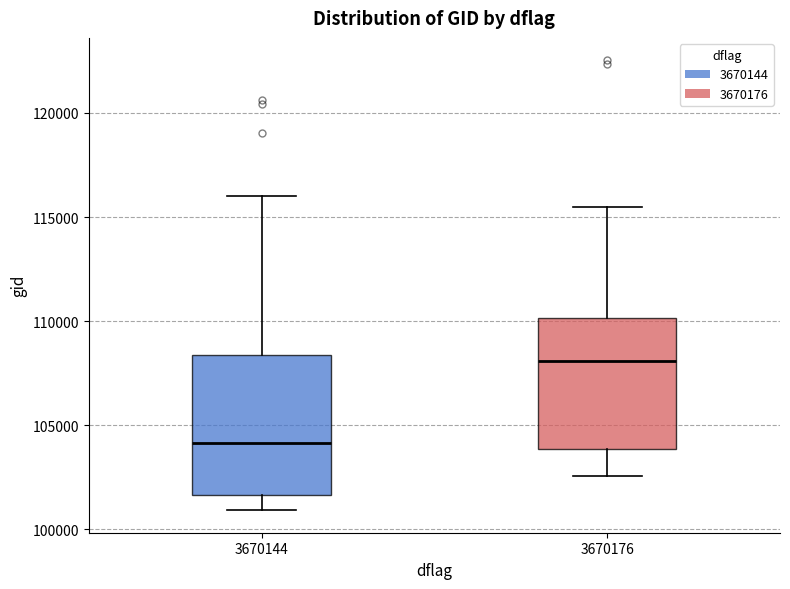

Reading left to right, read every box against the y-axis: the position of its median line, the range the box covers, and the ends of its whiskers. The values are not printed on the chart, so give them approximately, as read against the axis.

3670144: median 104000, box 101500 to 108500, whiskers 101000 to 116000
3670176: median 108000, box 104000 to 110000, whiskers 102500 to 115500